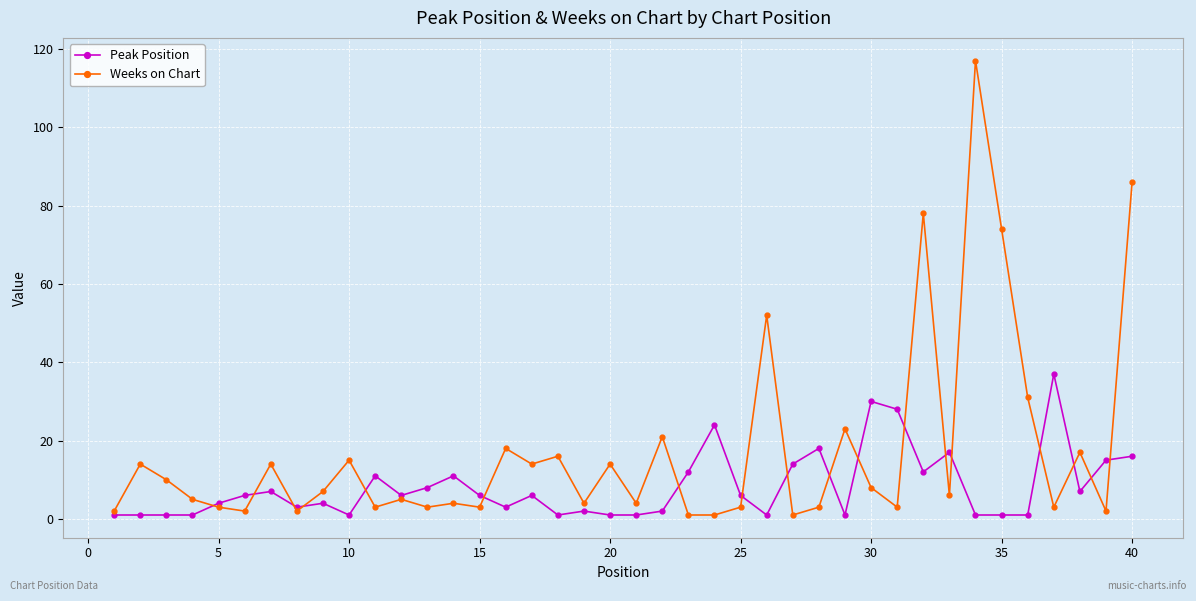

What are all the series names shown in the legend?

Peak Position, Weeks on Chart